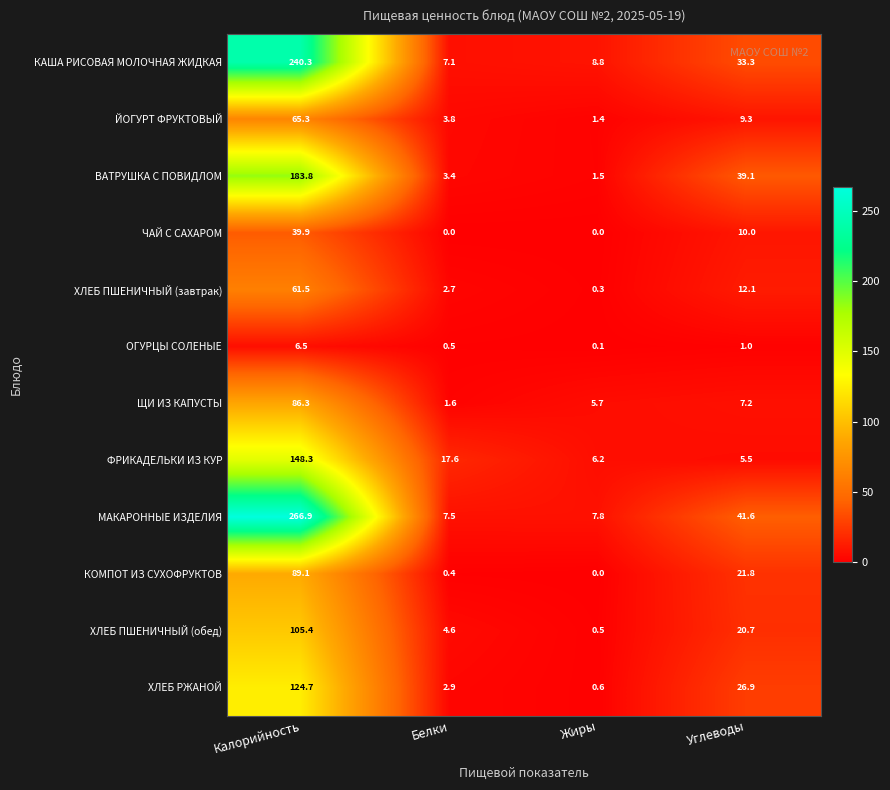

The КОМПОТ ИЗ СУХОФРУКТОВ series shows 0.0 at Жиры. True or false?

True